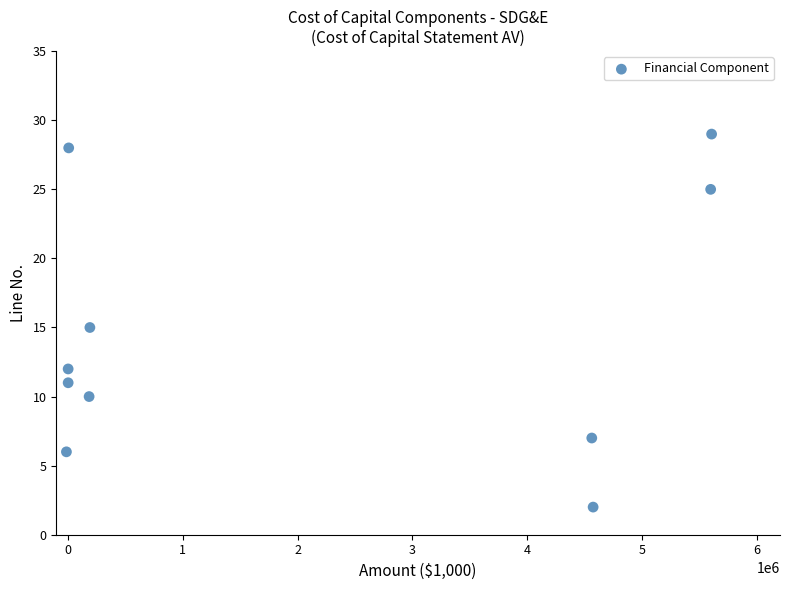

What is the range of Y values (max minus min)?

27